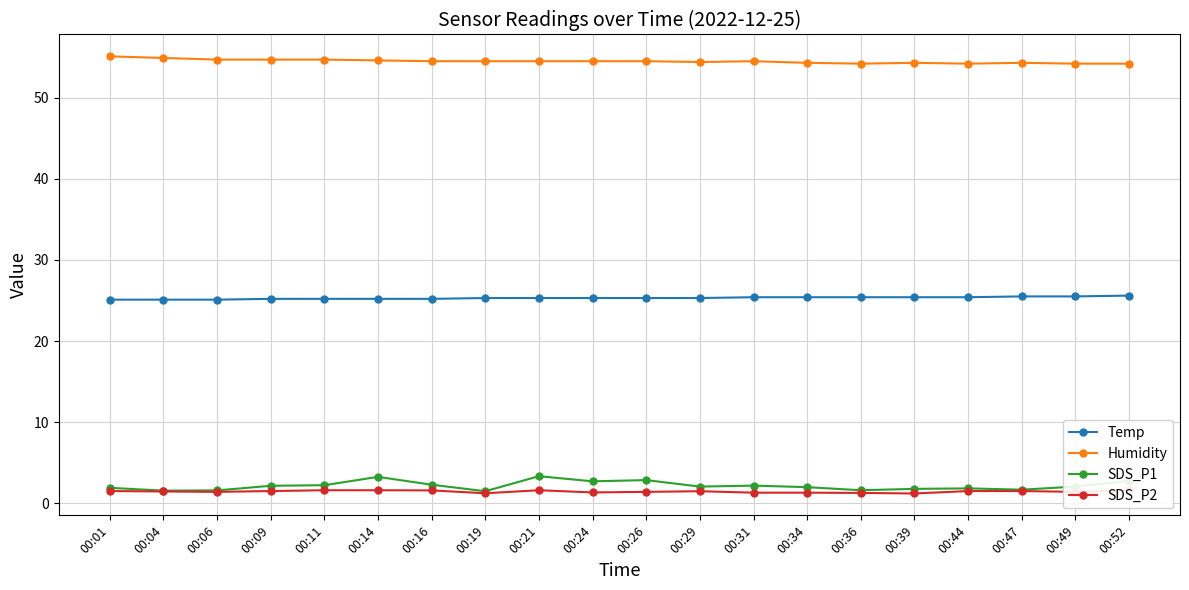

True or false: Temp and Humidity intersect in this chart.

False